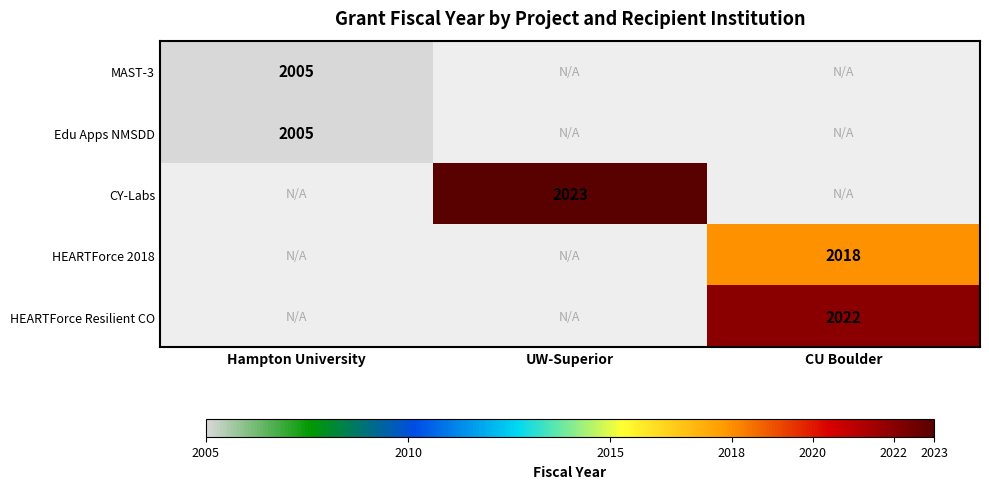

How many positive values does the CY-Labs series have?

1